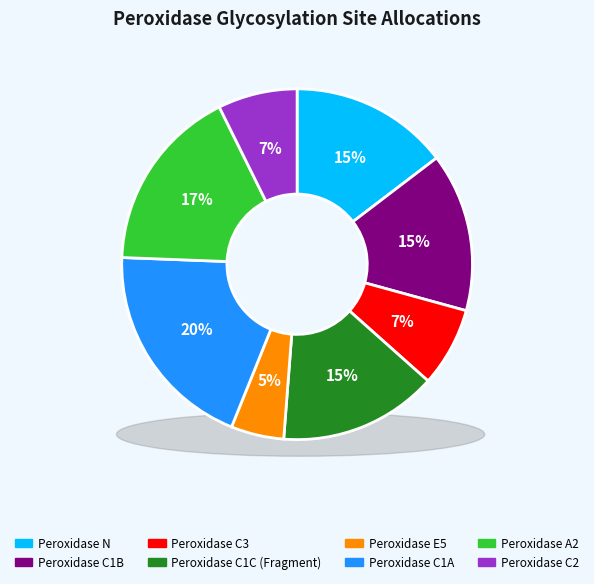

Rank the categories by value from lowest to highest.

Peroxidase E5, Peroxidase C3, Peroxidase C2, Peroxidase N, Peroxidase C1B, Peroxidase C1C (Fragment), Peroxidase A2, Peroxidase C1A